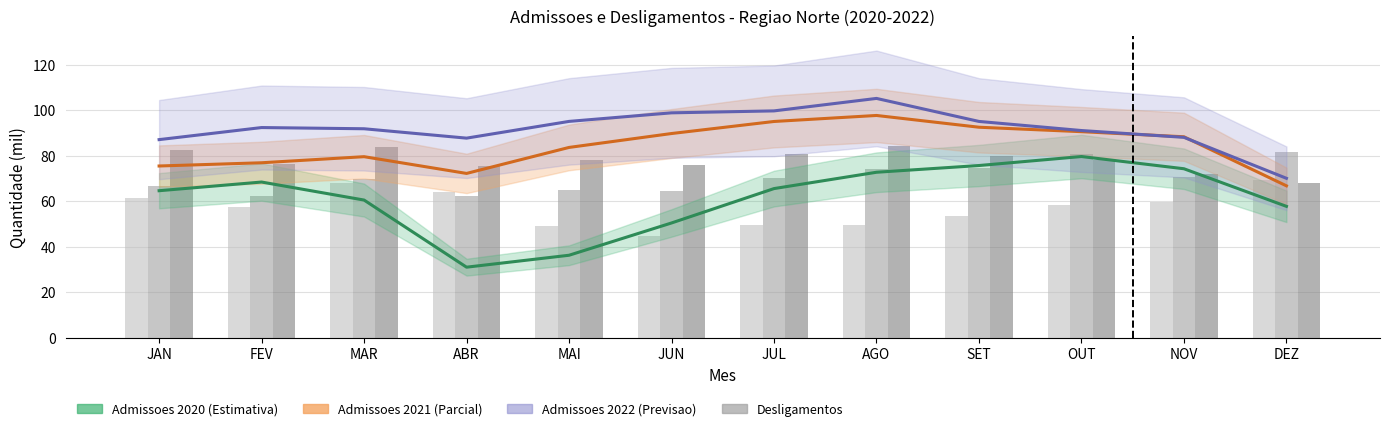

How many distinct data groups are displayed?

6